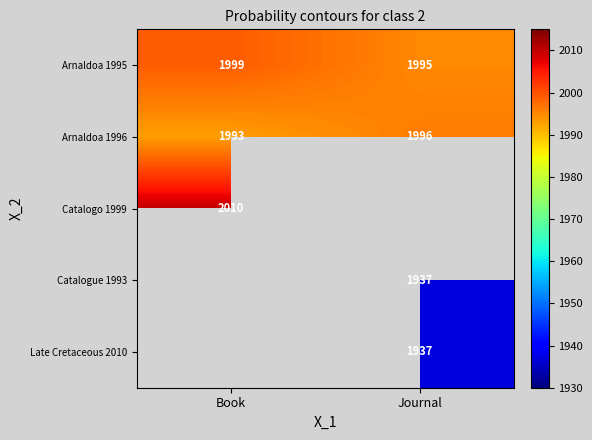

Which has a higher value, Journal or Book?

Book